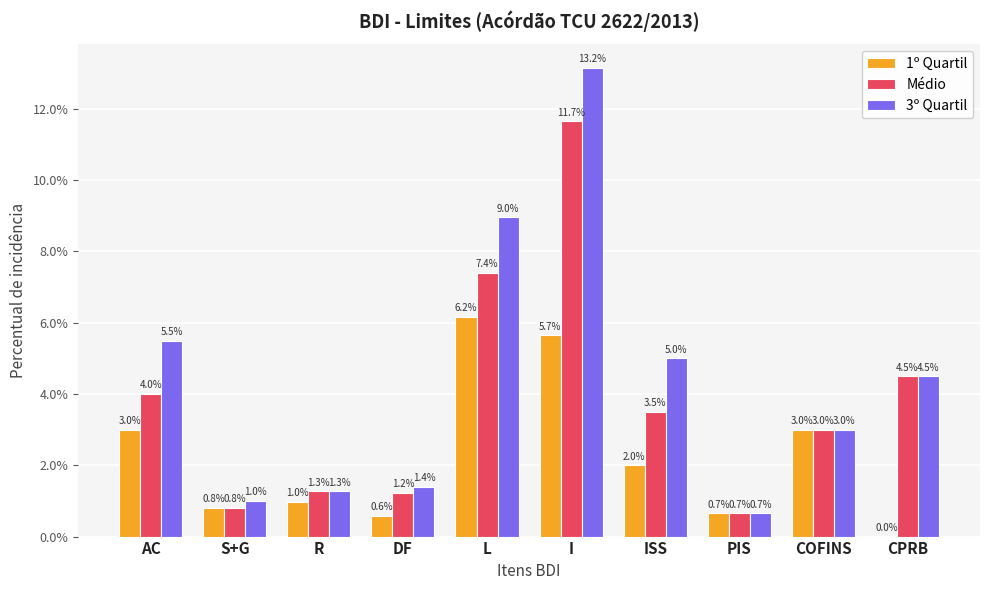

Are the bars grouped side by side (vs. stacked)?

Yes